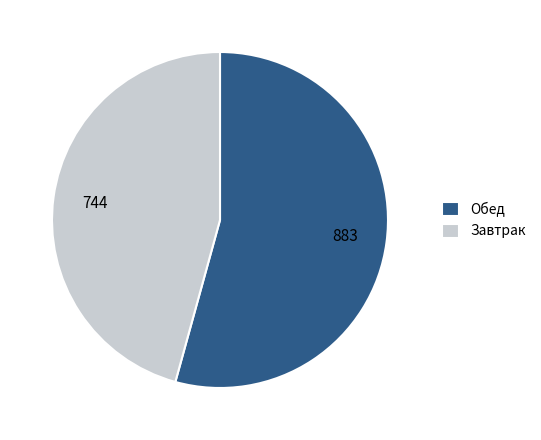

Rank the categories by value from highest to lowest.

Обед, Завтрак